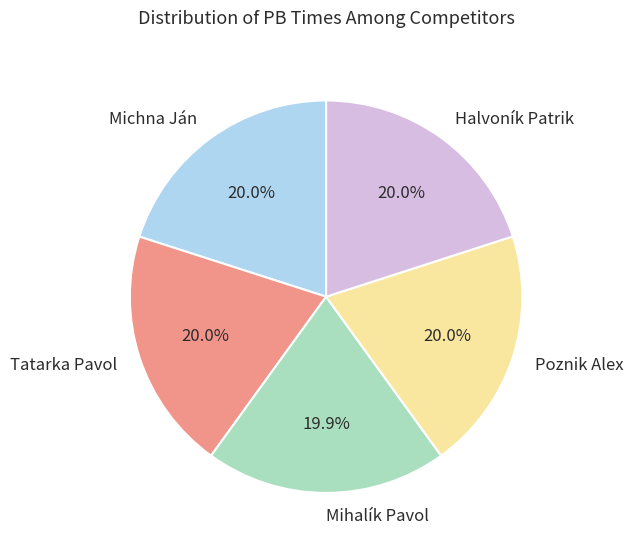

What is the ratio of the value at Mihalík Pavol to the value at Poznik Alex?

1.0